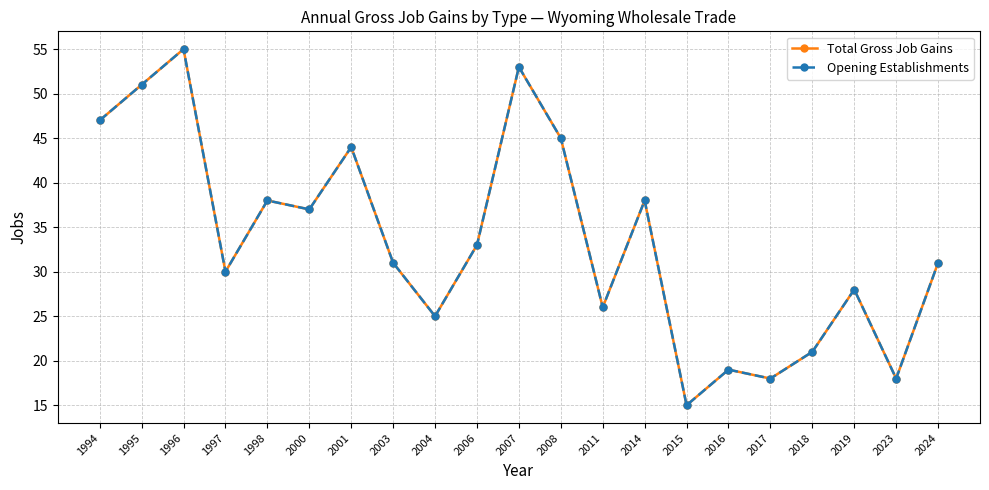

True or false: Total Gross Job Gains and Opening Establishments intersect in this chart.

False